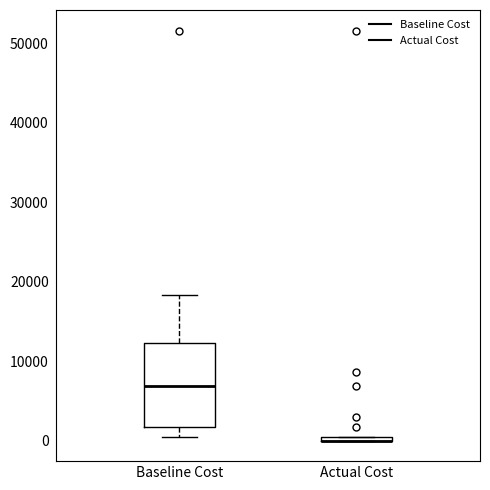

Which box is the tallest, from its lower edge to its upper edge?

Baseline Cost